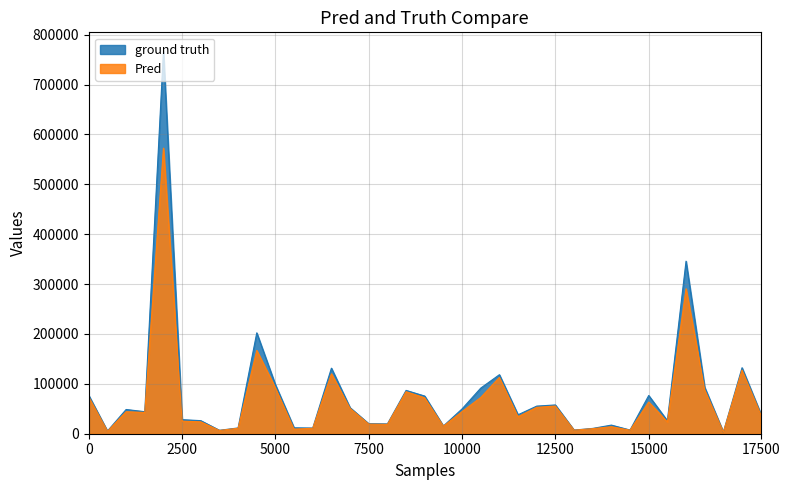

True or false: Pred and ground truth intersect in this chart.

False